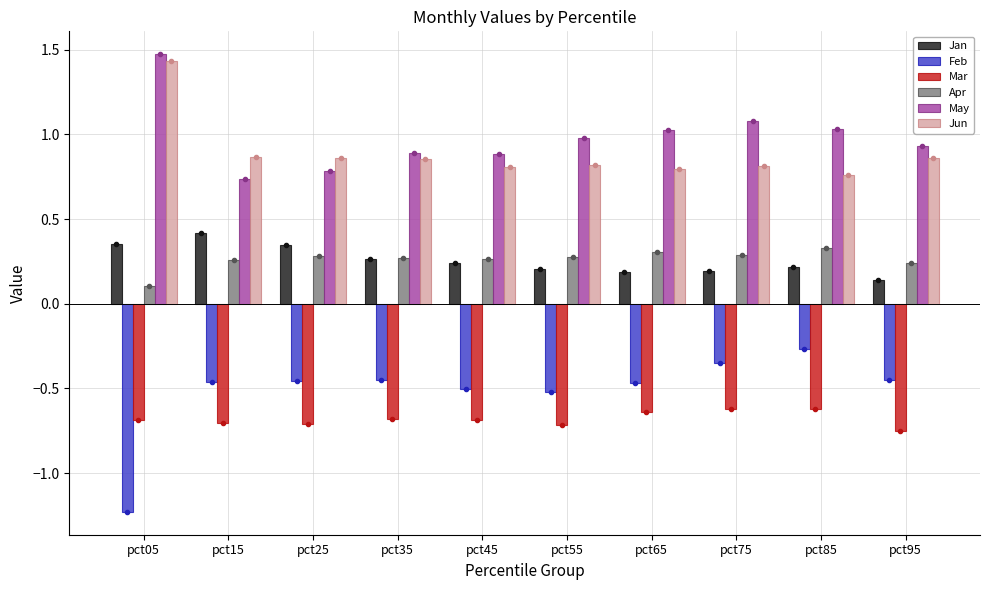

Which series has the largest range (max minus min)?

Feb